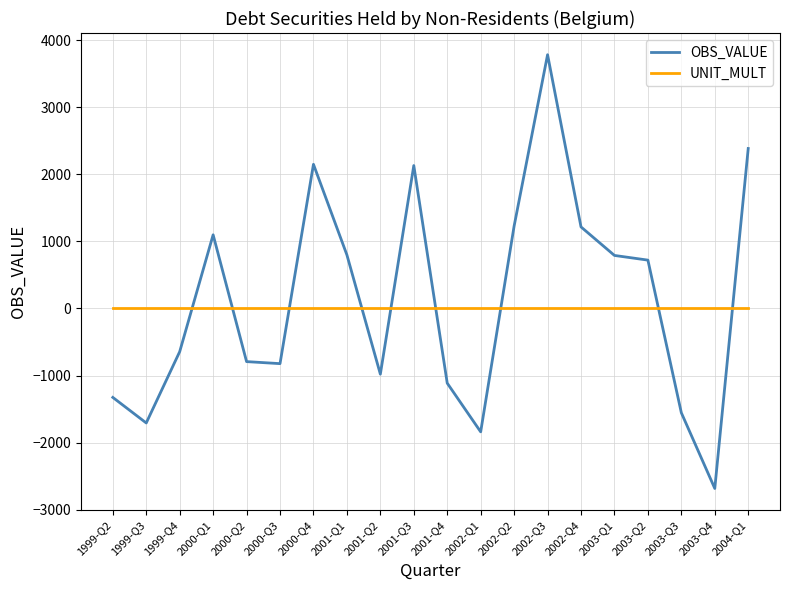

What is the maximum value shown in the chart?

3785.5